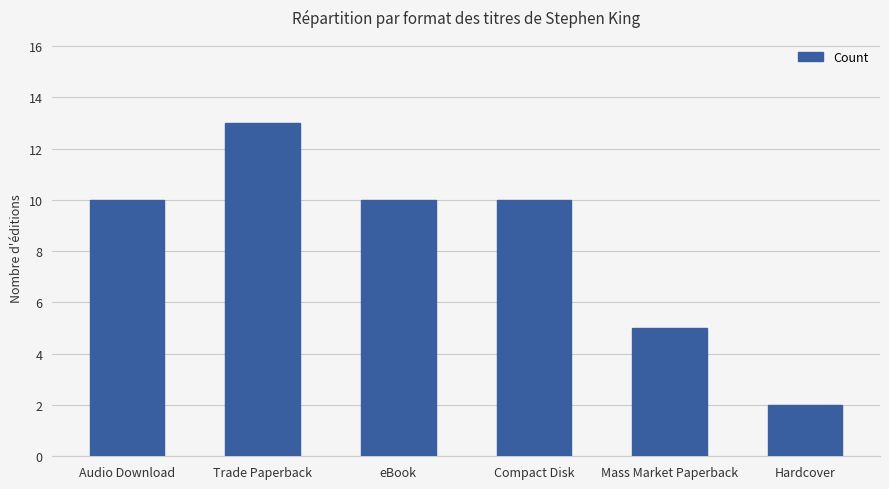

What is the sum of the values at Hardcover and Mass Market Paperback?

7